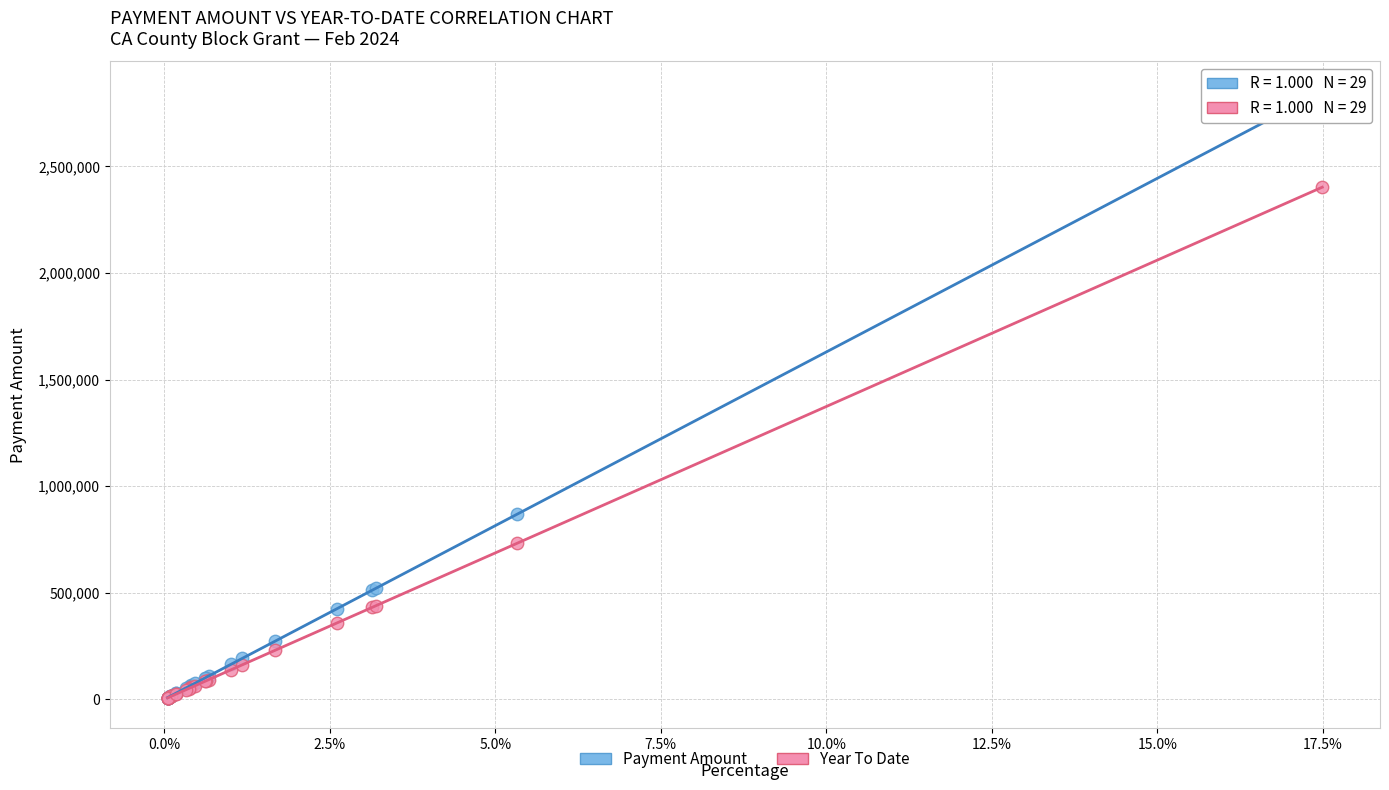

In the Payment Amount series, what Y value is closest to 1429210?

868277.4